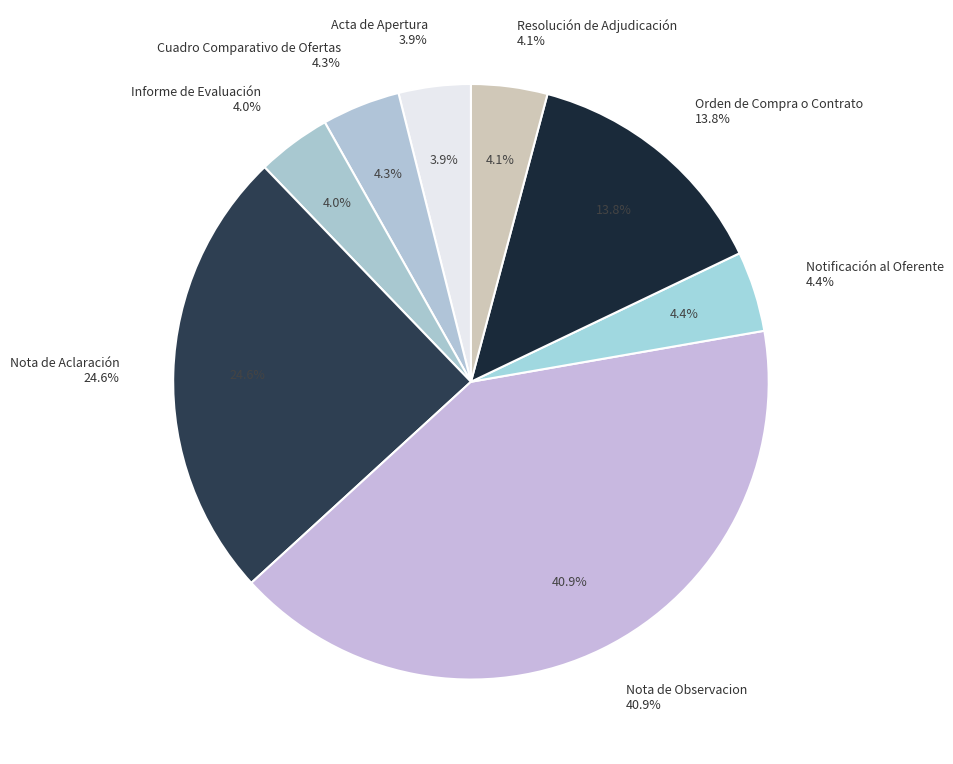

Rank the categories by value from lowest to highest.

Acta de Apertura, Informe de Evaluación, Resolución de Adjudicación, Cuadro Comparativo de Ofertas, Notificación al Oferente, Orden de Compra o Contrato, Nota de Aclaración, Nota de Observacion